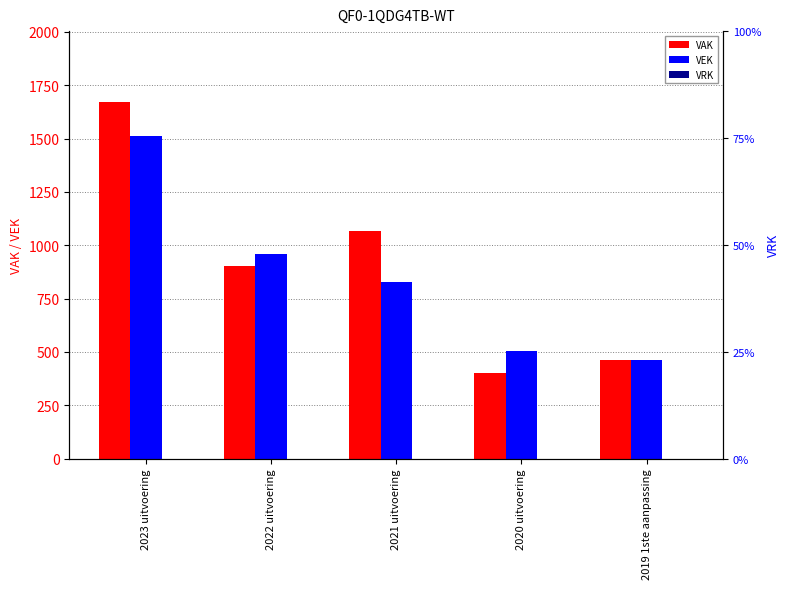

What is the total value across all series at 2019 1ste aanpassing?

924